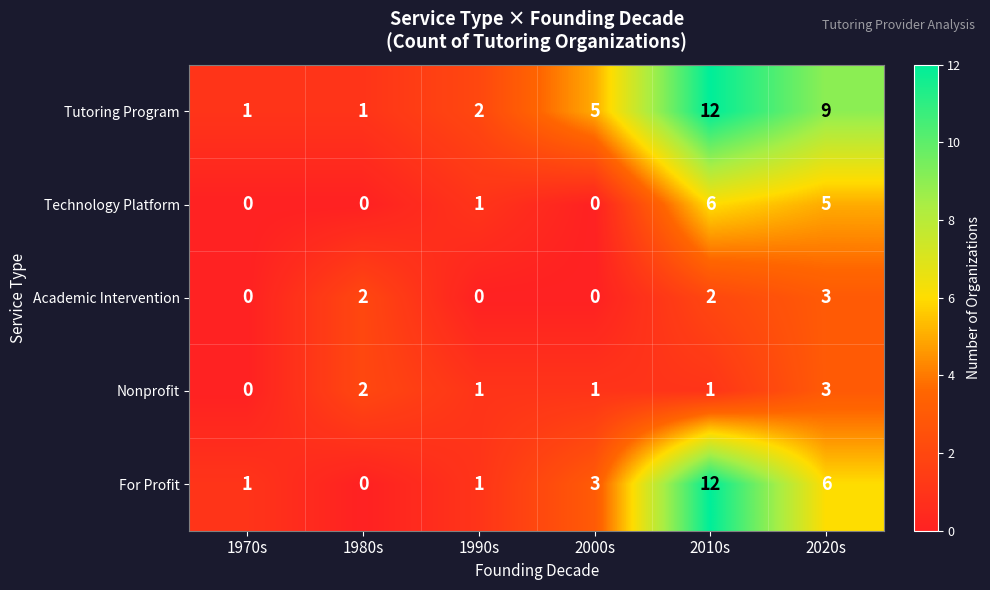

What is the sum of all Technology Platform values?

12